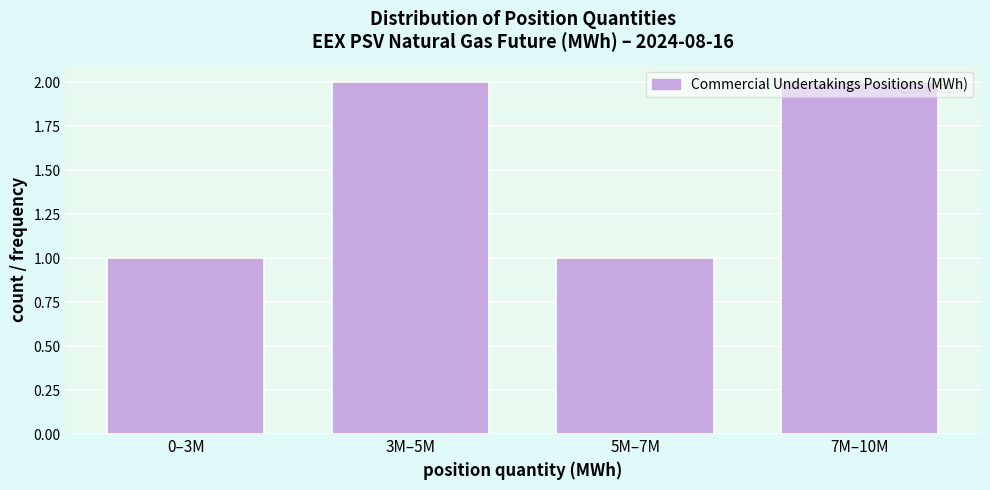

What is the value of the 3rd bar from the left?

1